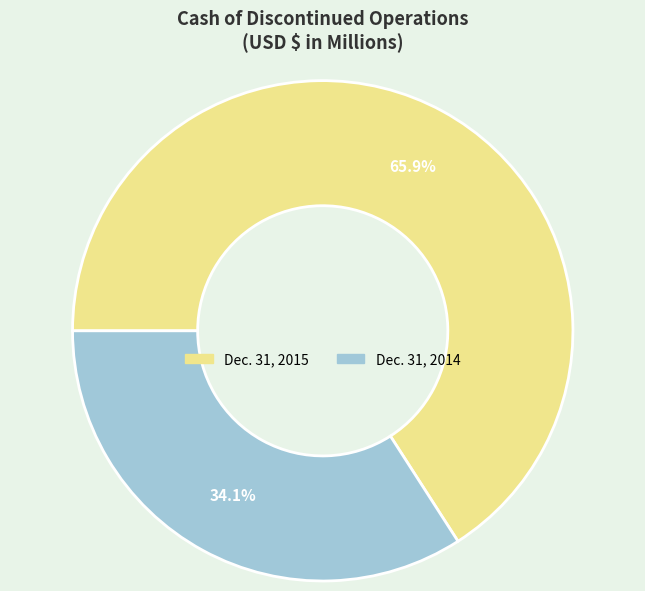

Rank the categories by value from highest to lowest.

Dec. 31, 2015, Dec. 31, 2014